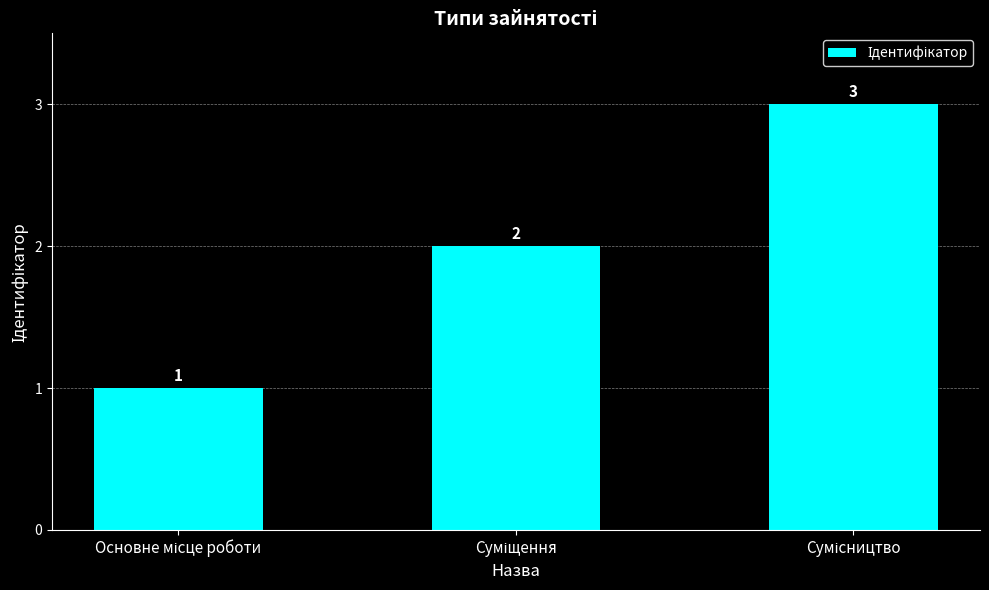

What is the maximum value shown in the chart?

3